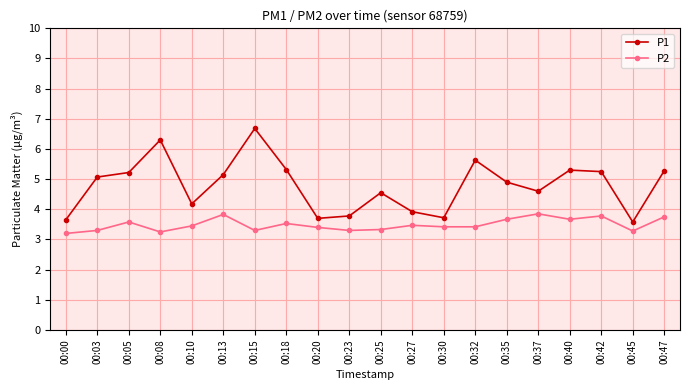

What are all the series names shown in the legend?

P1, P2